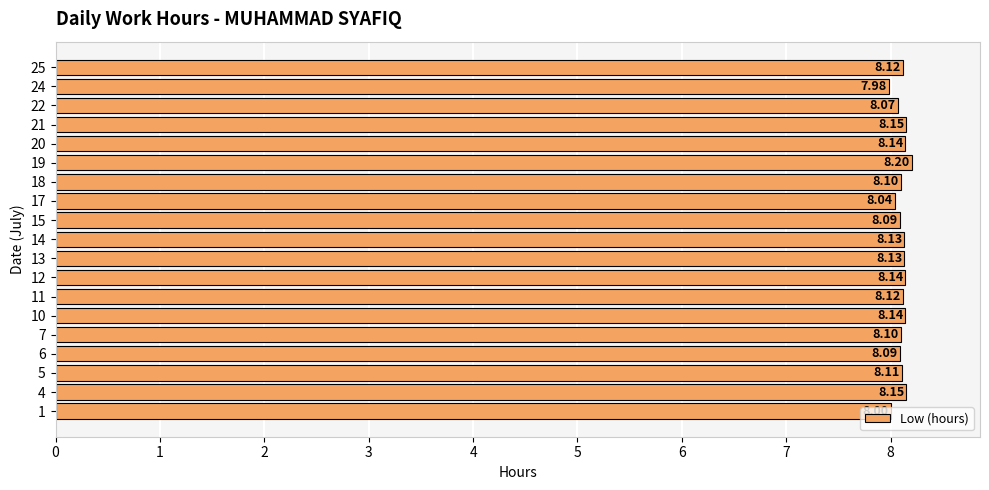

What is the difference between the maximum and minimum values?

0.2